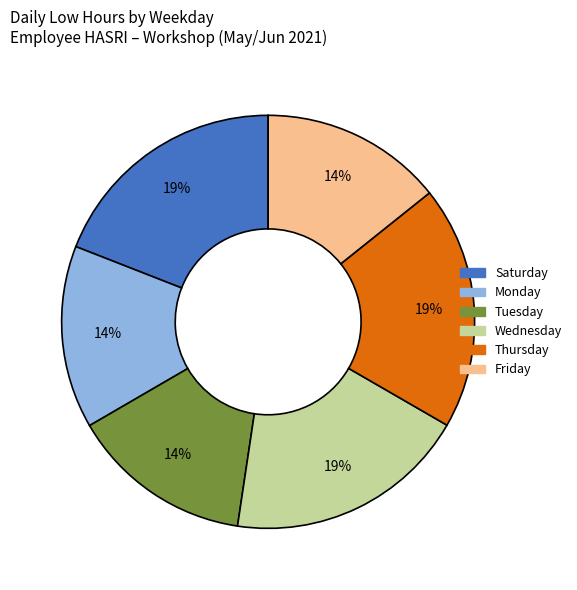

Does any single category account for the majority?

No